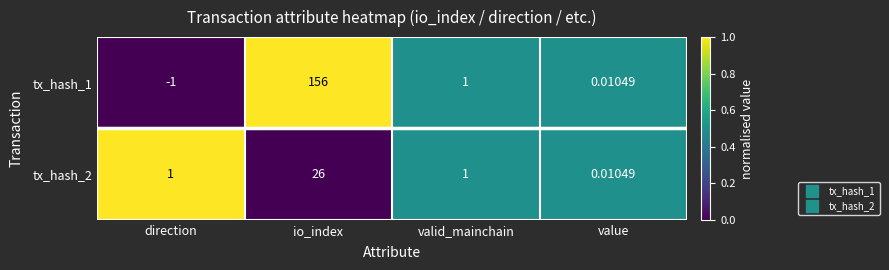

At which category is the sum across all series the highest?

io_index